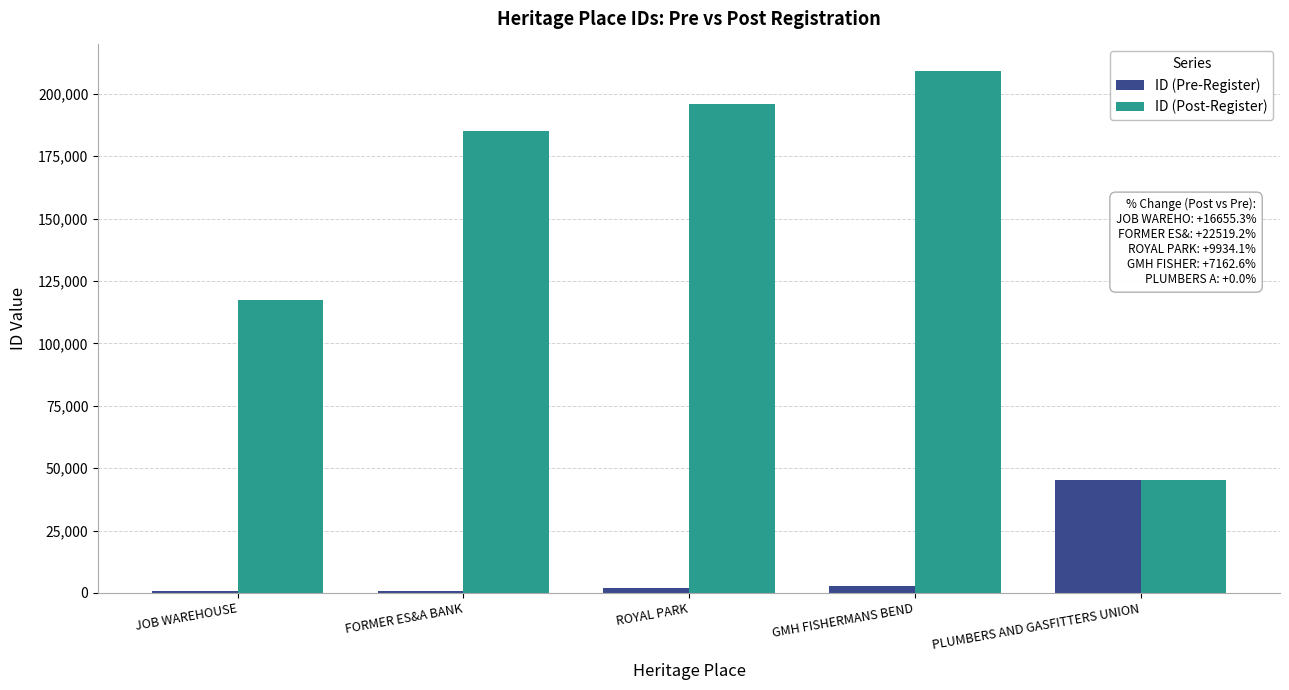

What is the label of the 2nd bar from the right?

GMH FISHERMANS BEND